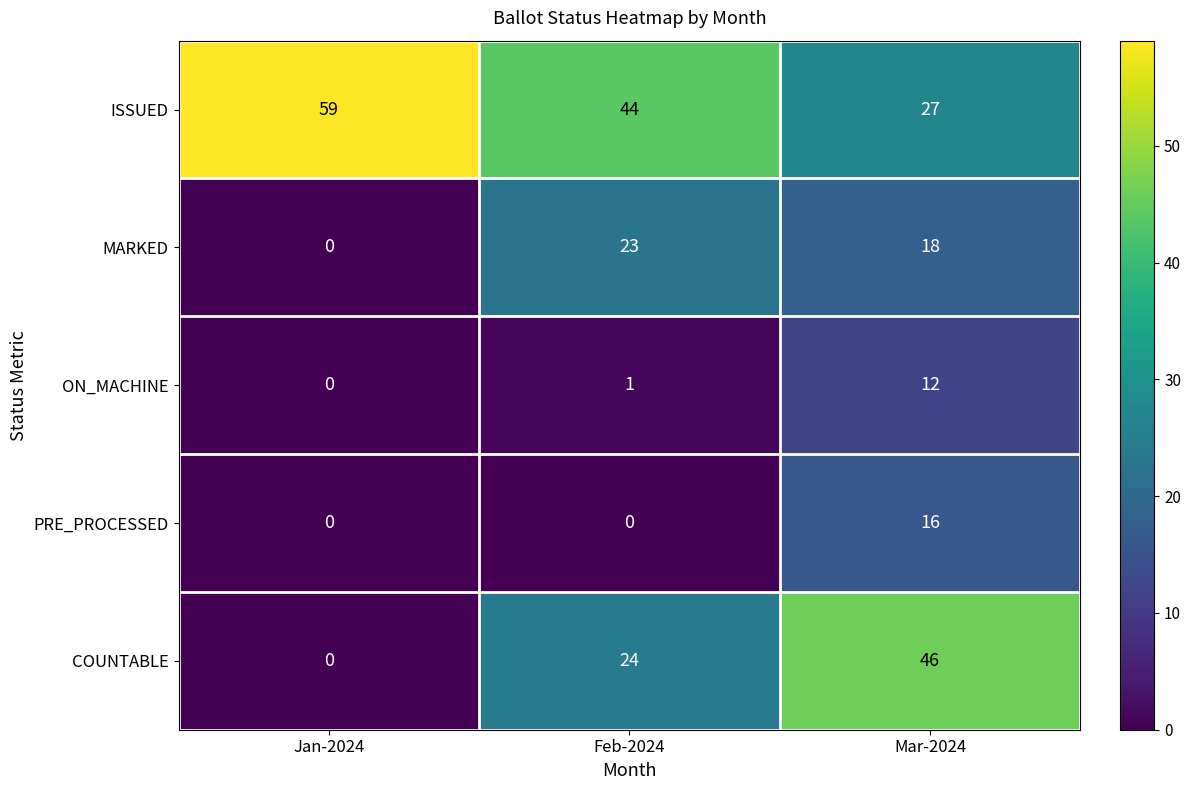

Between Feb-2024 and Mar-2024, which series saw the biggest shift?

COUNTABLE